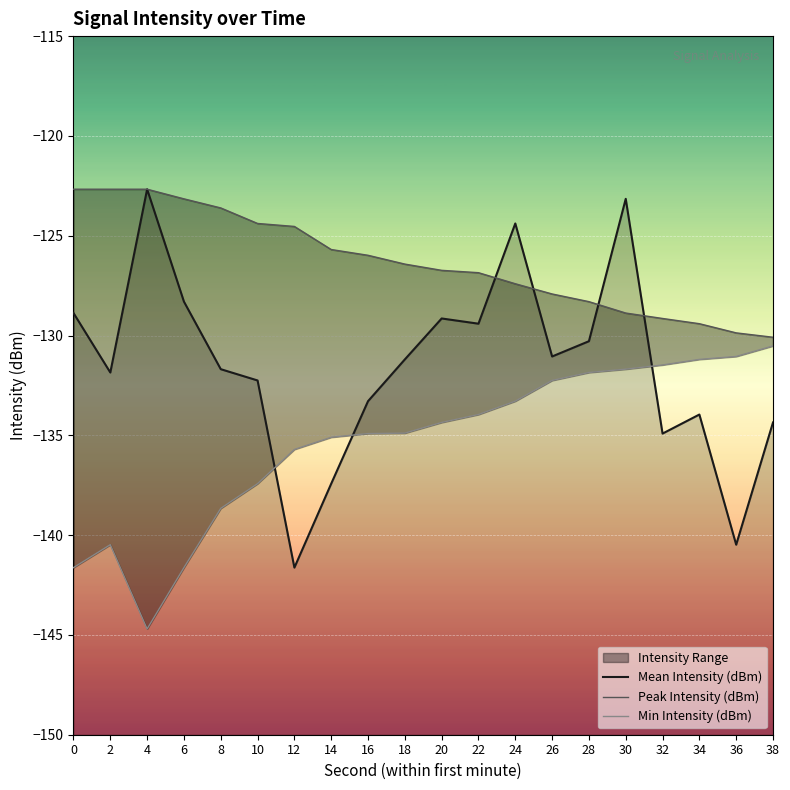

Reading right to left, extract all data points from this chart.

Mean Intensity (dBm): -134.4	-140.5	-134.0	-134.9	-123.2	-130.3	-131.1	-124.4	-129.4	-129.1	-131.2	-133.3	-137.4	-141.6	-132.3	-131.7	-128.3	-122.7	-131.9	-128.9
Peak Intensity (dBm): -130.1	-129.9	-129.4	-129.1	-128.9	-128.3	-127.9	-127.4	-126.9	-126.7	-126.4	-126.0	-125.7	-124.5	-124.4	-123.6	-123.2	-122.7	-122.7	-122.7
Min Intensity (dBm): -130.5	-131.1	-131.2	-131.5	-131.7	-131.9	-132.3	-133.3	-134.0	-134.4	-134.9	-134.9	-135.1	-135.7	-137.4	-138.7	-141.6	-144.7	-140.5	-141.6